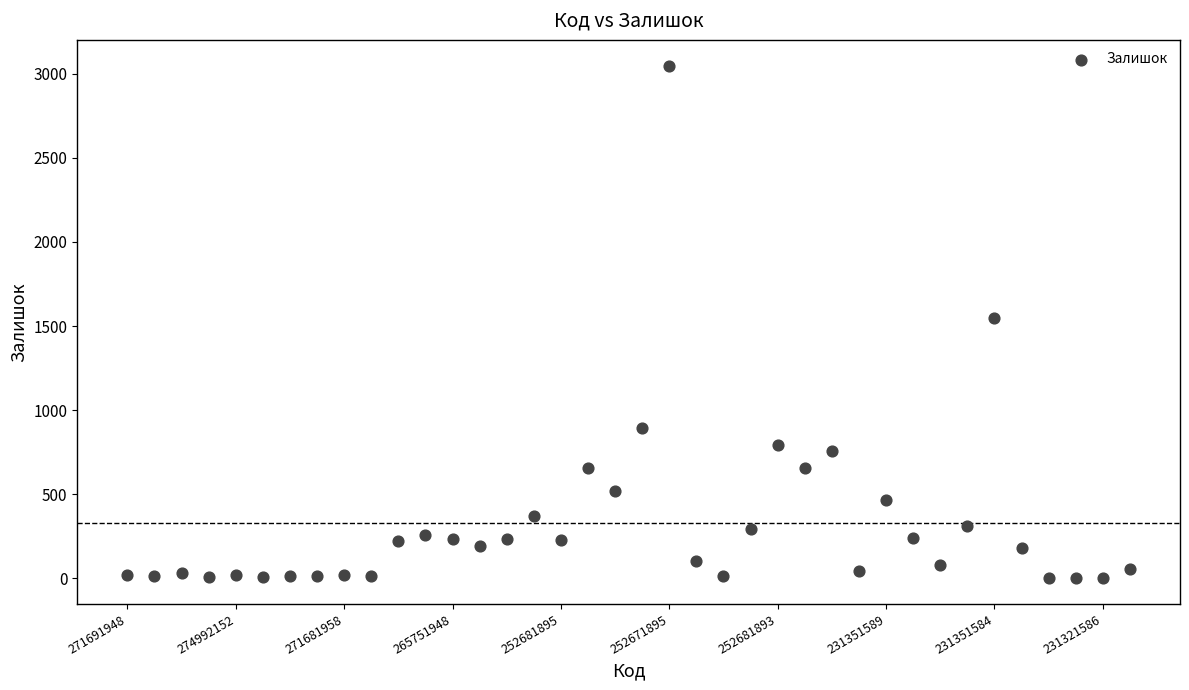

What is the range of Y values (max minus min)?

3047